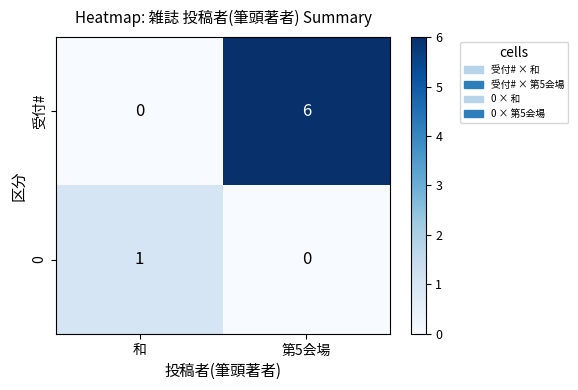

True or false: 0 has a value of 1 at 和.

True